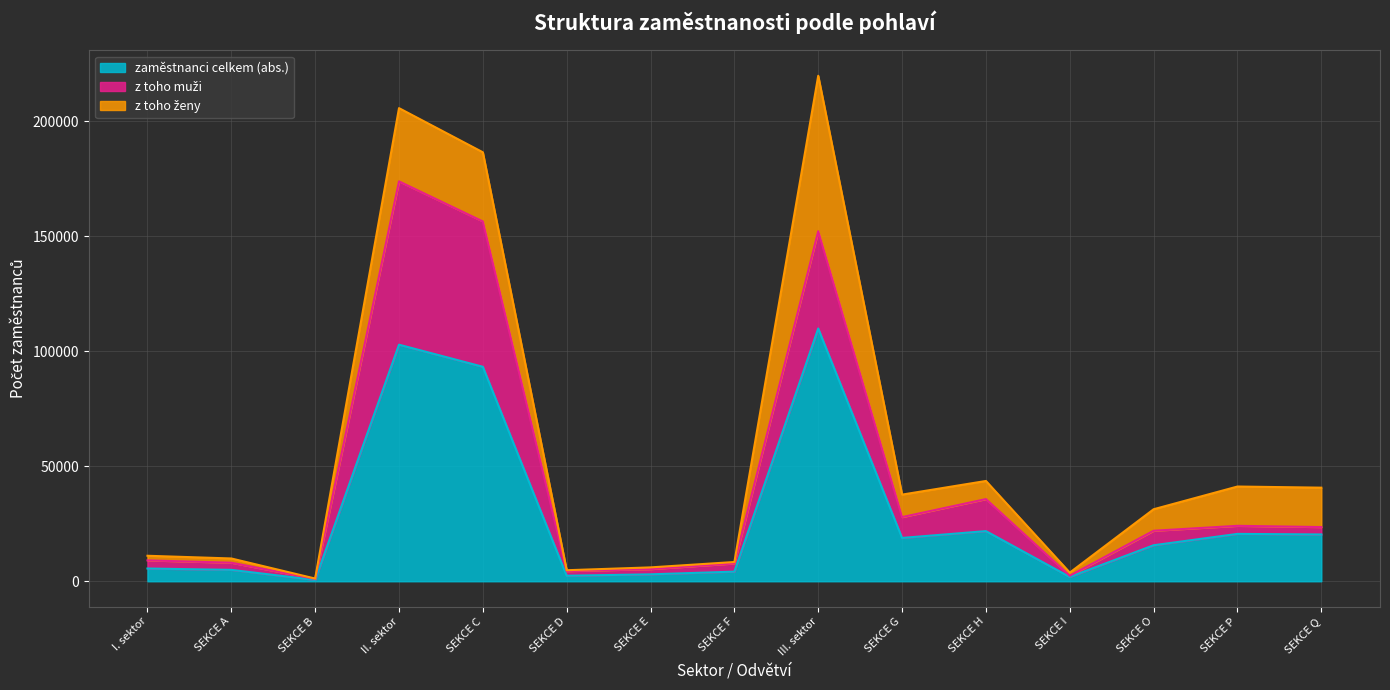

True or false: zaměstnanci celkem (abs.) and z toho muži cross at least once.

False